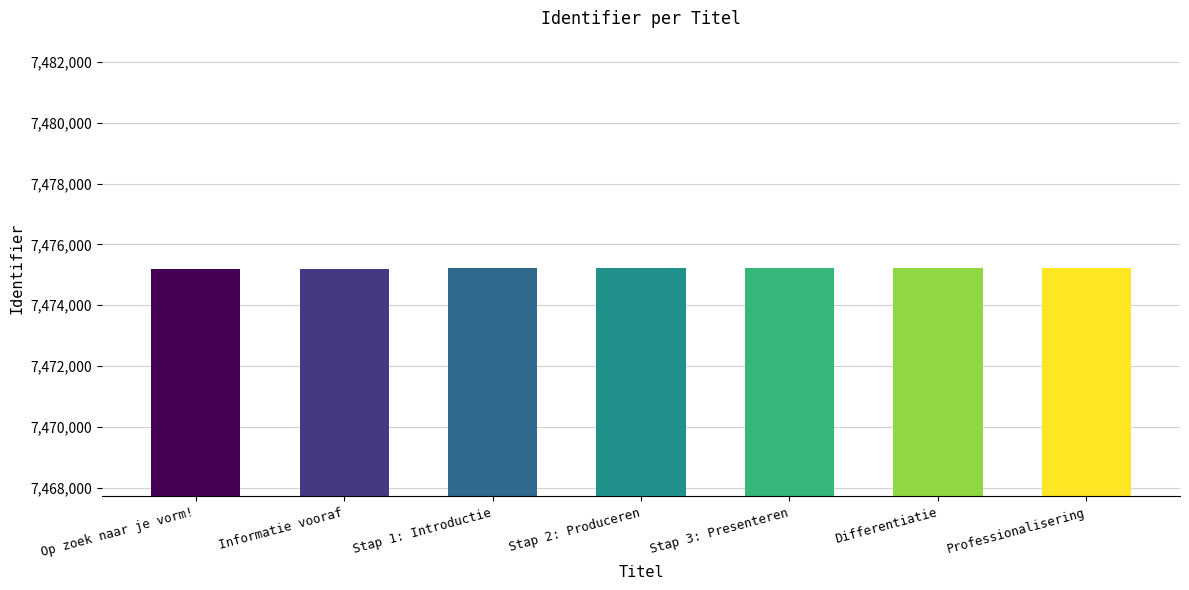

What is the approximate value at Differentiatie?

7475216